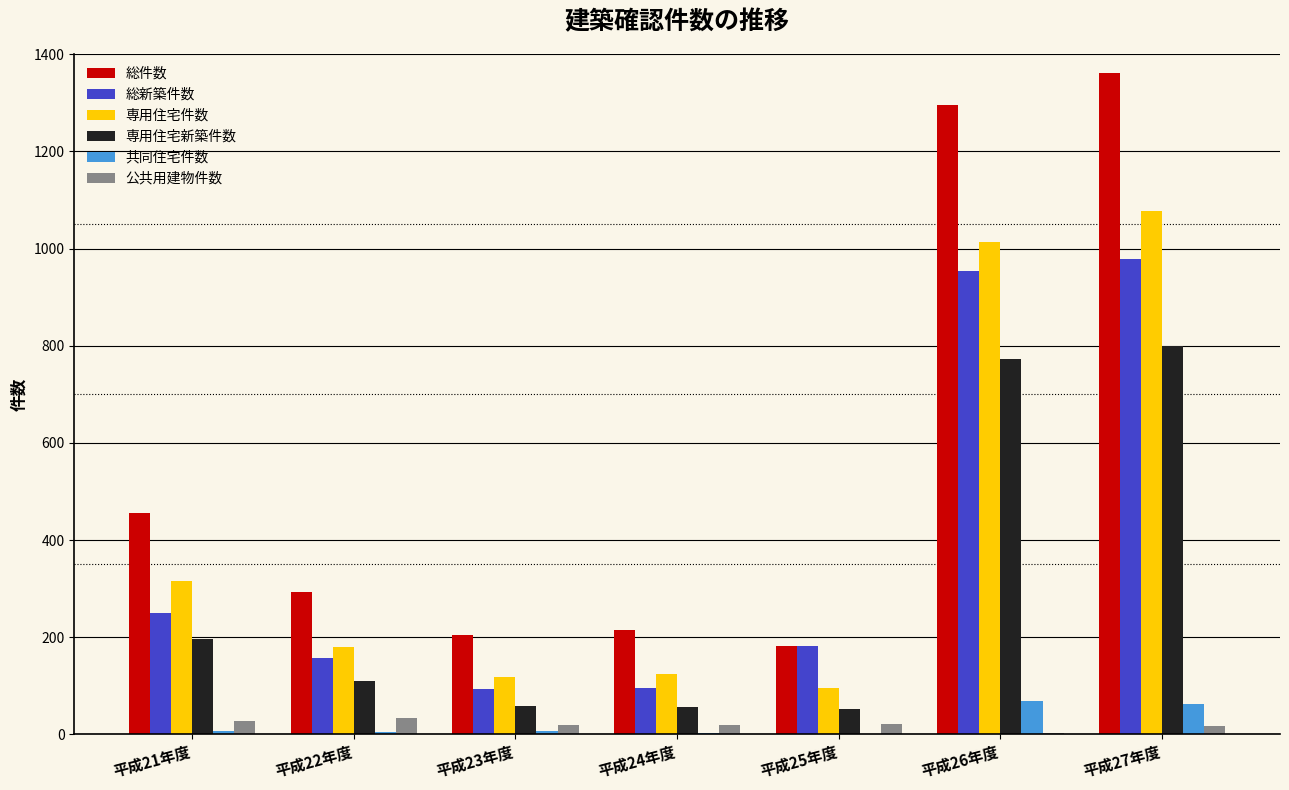

Which series changed the most between 平成23年度 and 平成27年度?

総件数